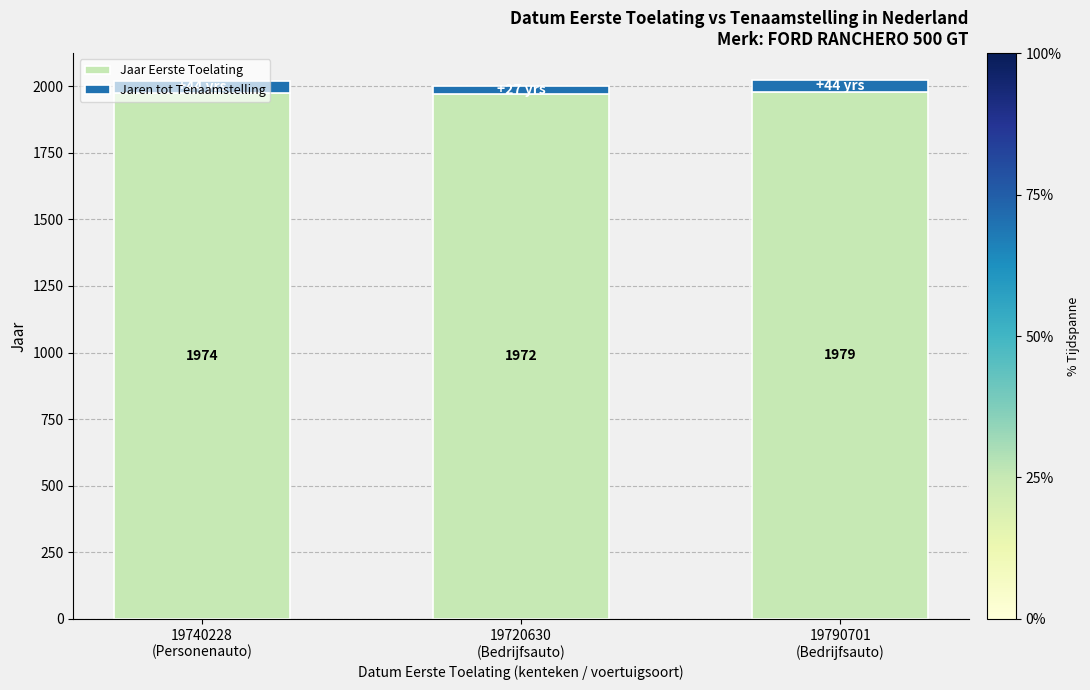

What is the maximum value for Jaar Eerste Toelating?

1979